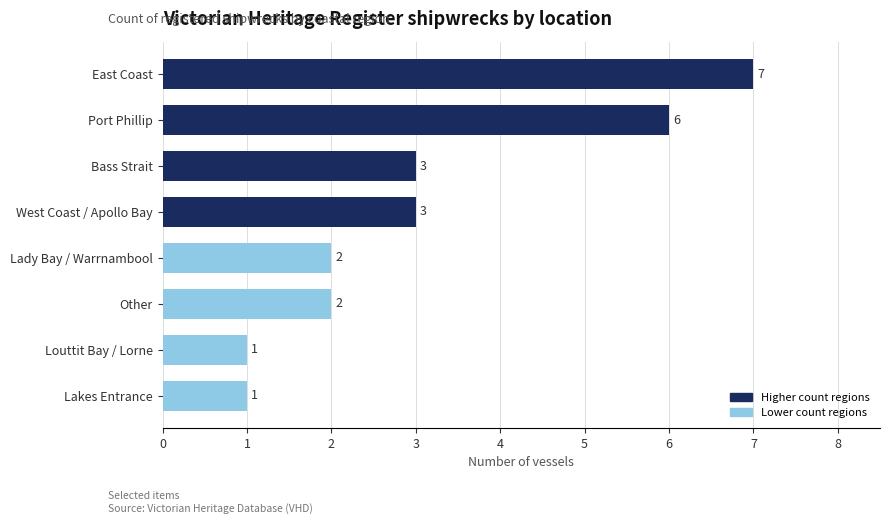

True or false: the data shows 5 at West Coast / Apollo Bay.

False